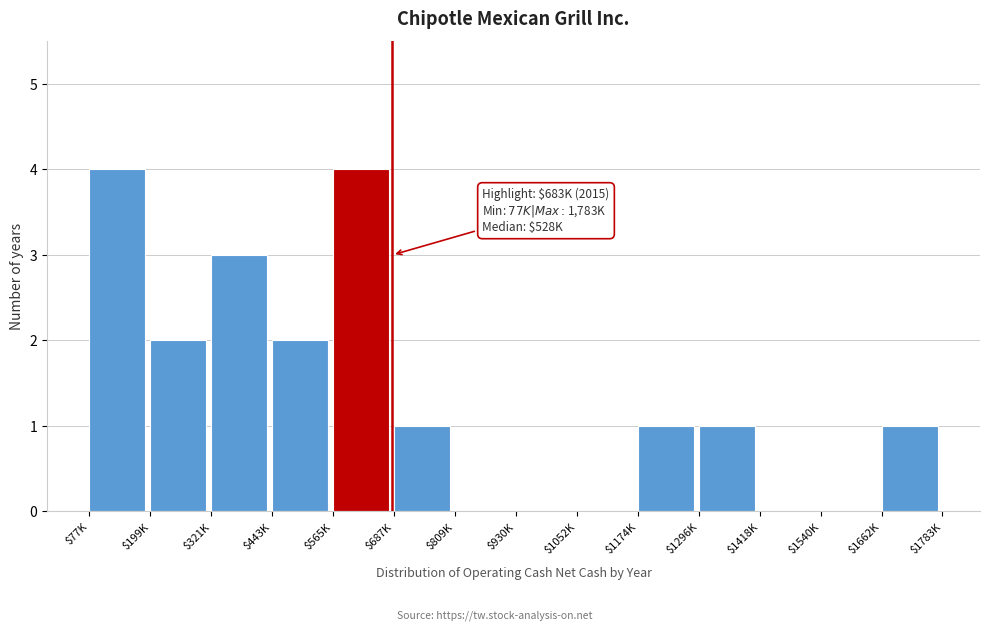

What is the maximum value shown in the chart?

4